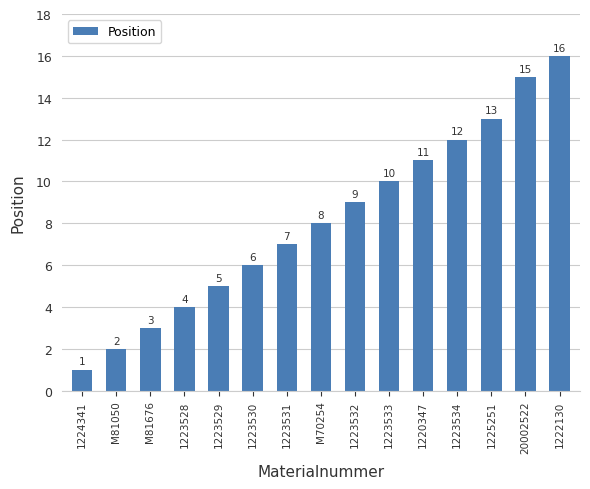

The value at 1223531 is 7. True or false?

True